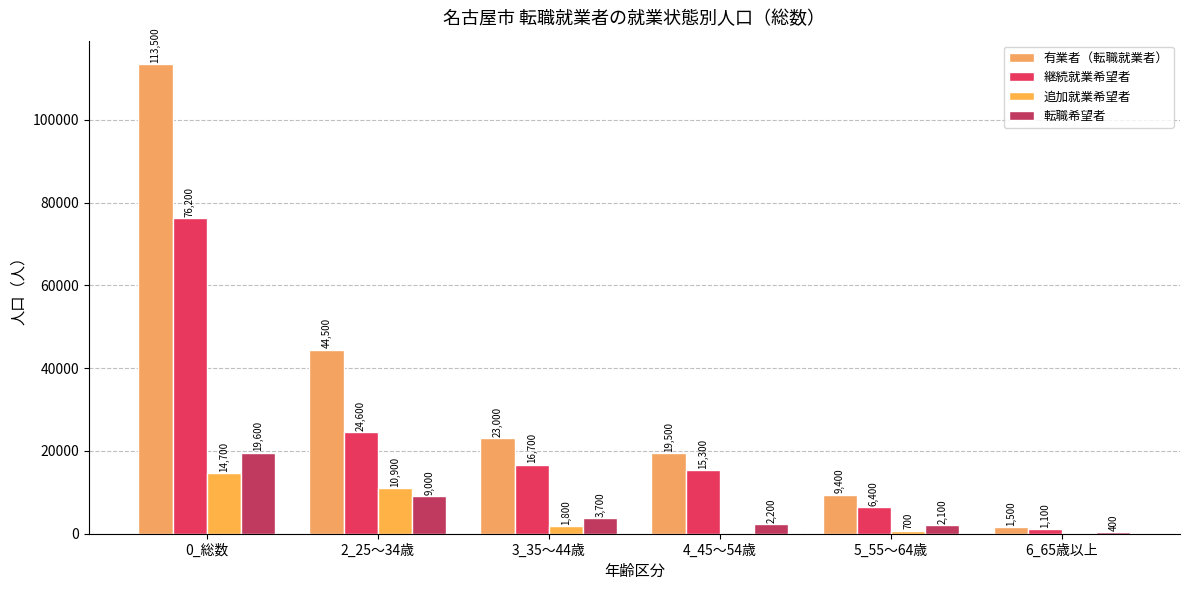

Which series has the largest total across all categories?

有業者（転職就業者）